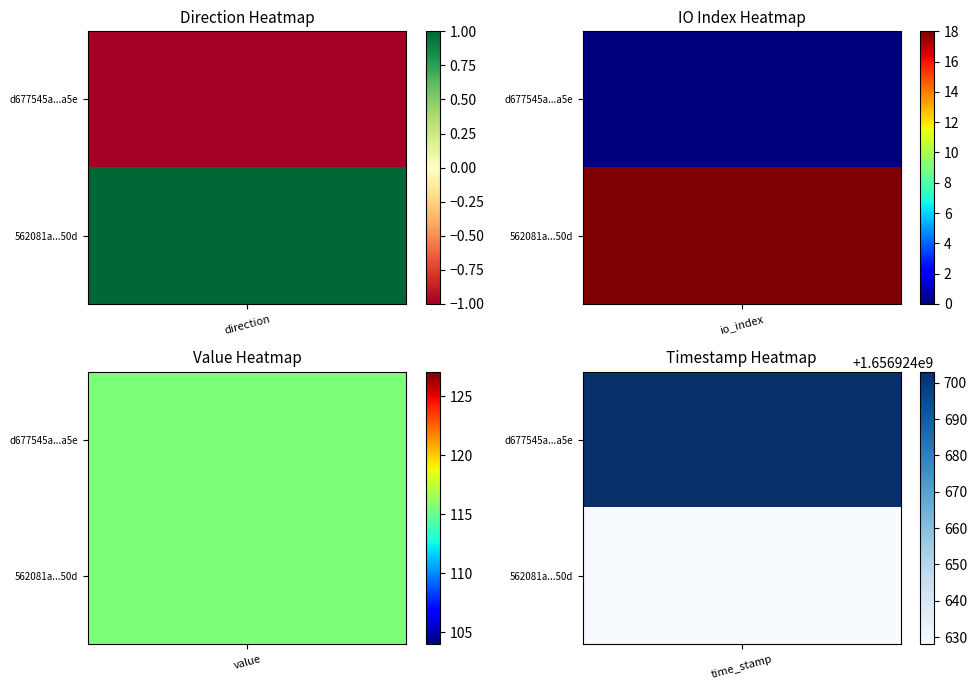

List the series in order of their overall mean, lowest first.

562081a79a3f7c6205b240530ee61f2da69f50d, d677545a2a69b319001e961bb041f0e53949a5e